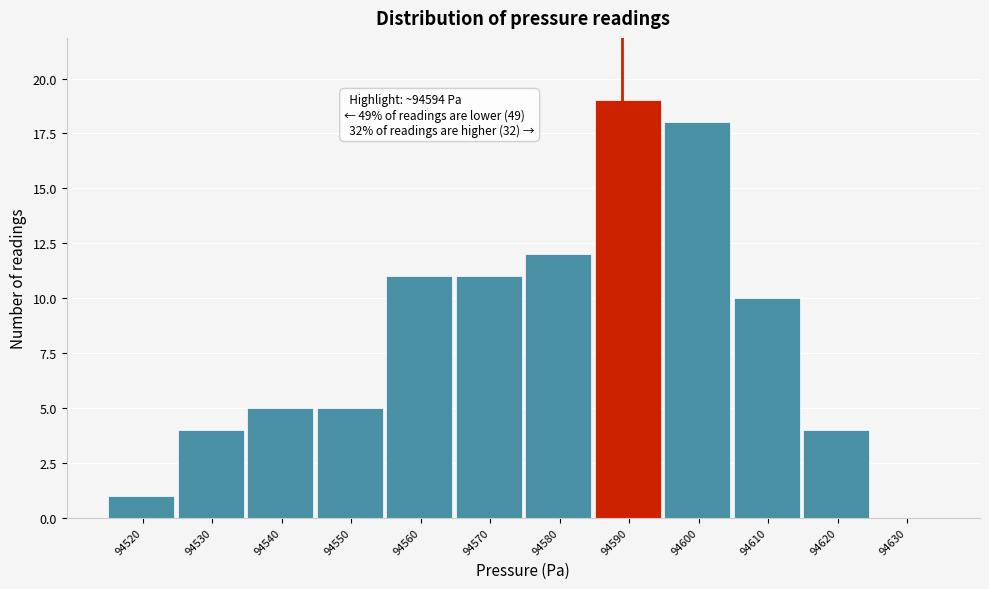

Reading right to left, extract all data points from this chart.

94630=0	94620=4	94610=10	94600=18	94590=19	94580=12	94570=11	94560=11	94550=5	94540=5	94530=4	94520=1